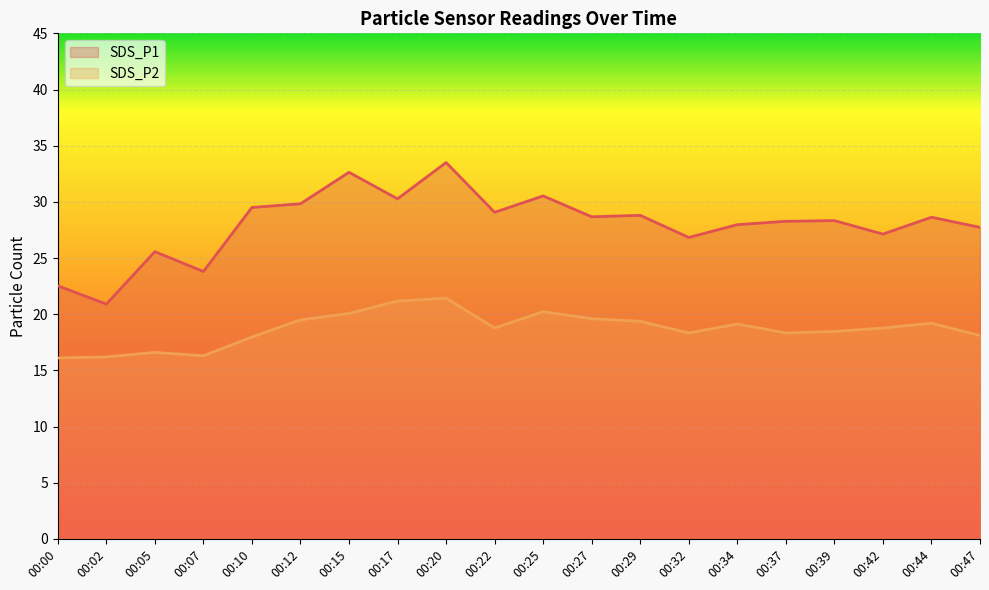

What is the spread (max minus min) of values at 00:47?

9.6